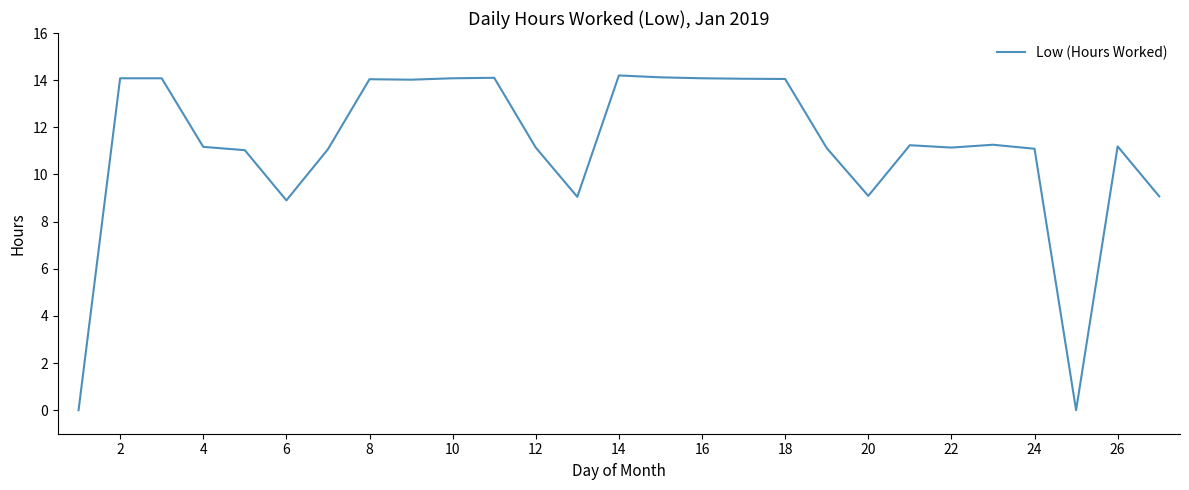

What is the maximum value shown in the chart?

14.2